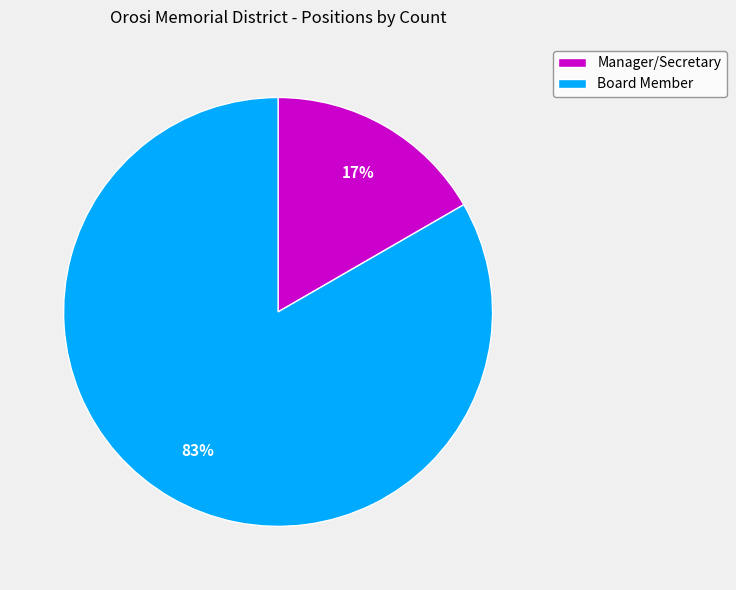

Is there any slice that represents more than half of the pie?

Yes